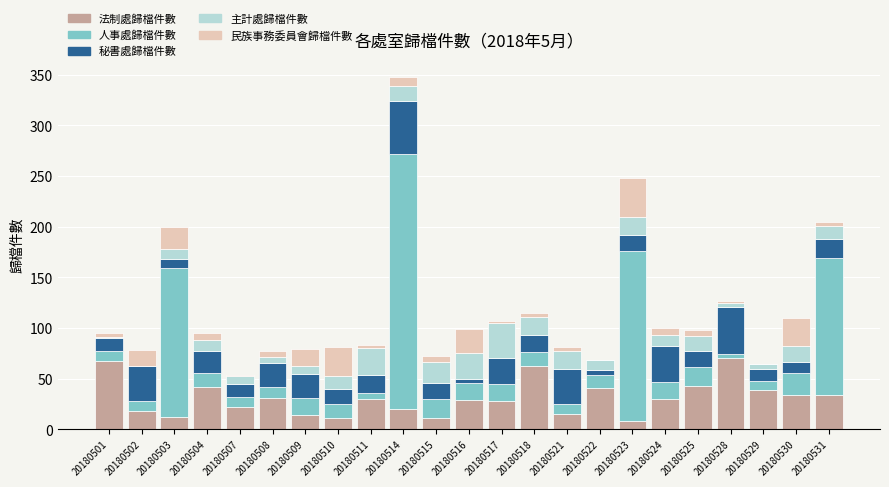

The 法制處歸檔件數 series shows 14 at 20180509. True or false?

True